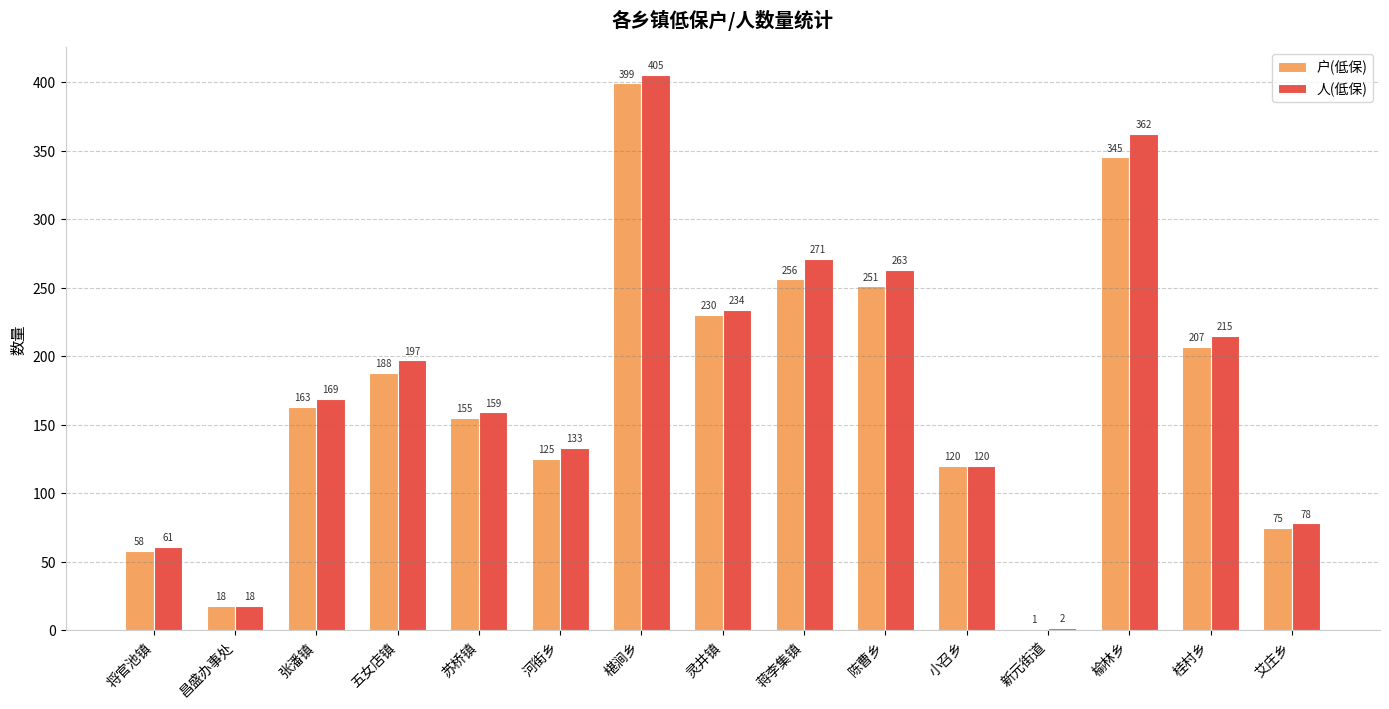

What is the sum of the 人(低保) values at 陈曹乡 and 艾庄乡?

341